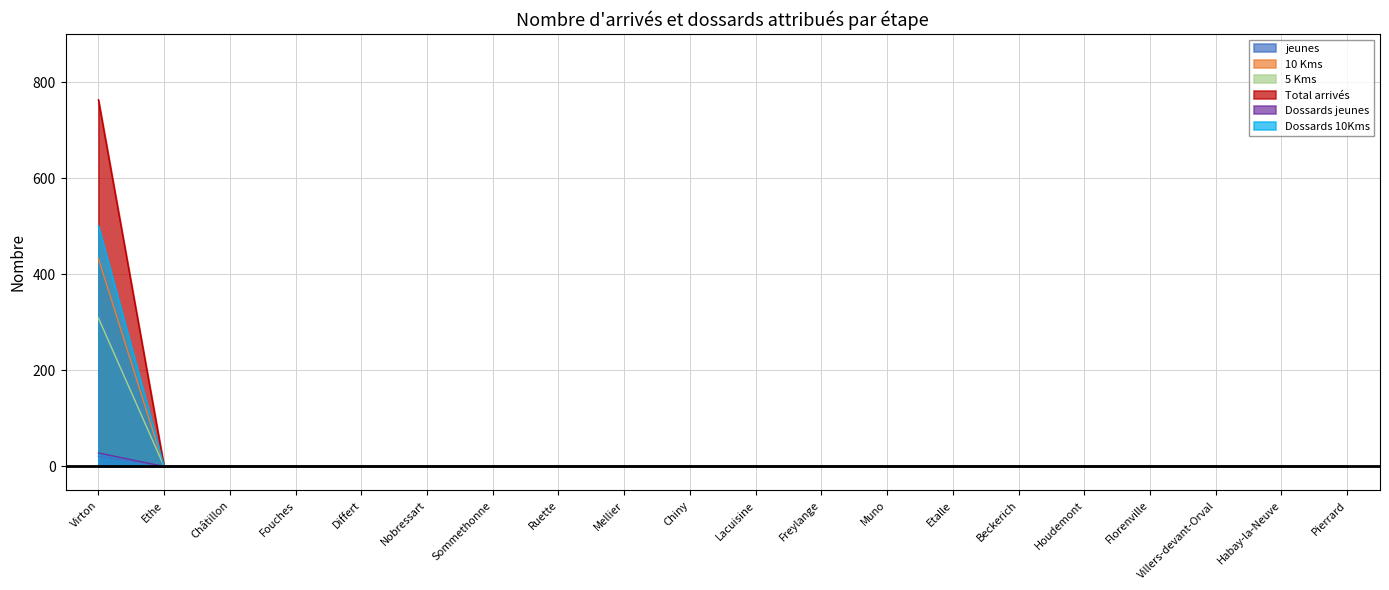

Which label corresponds to the largest value in the chart?

Virton